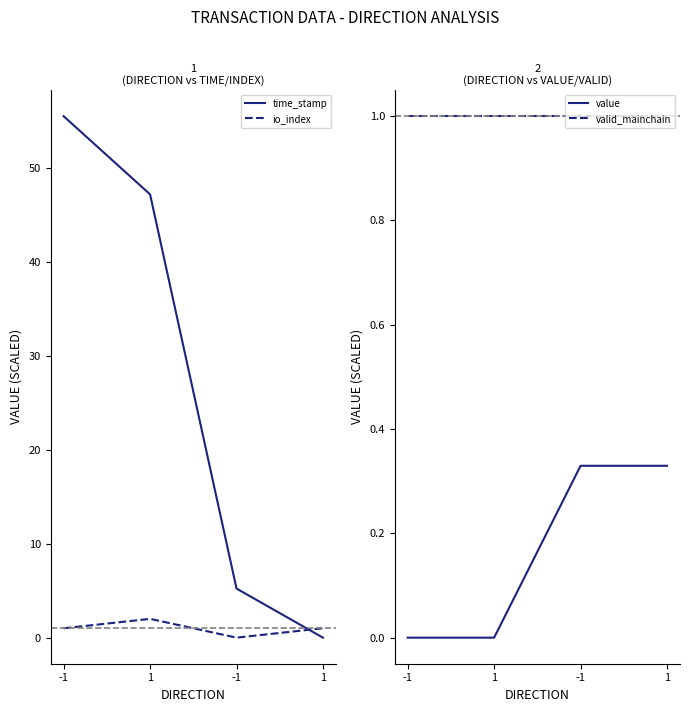

True or false: time_stamp has more than 0 points higher than both neighbors.

False